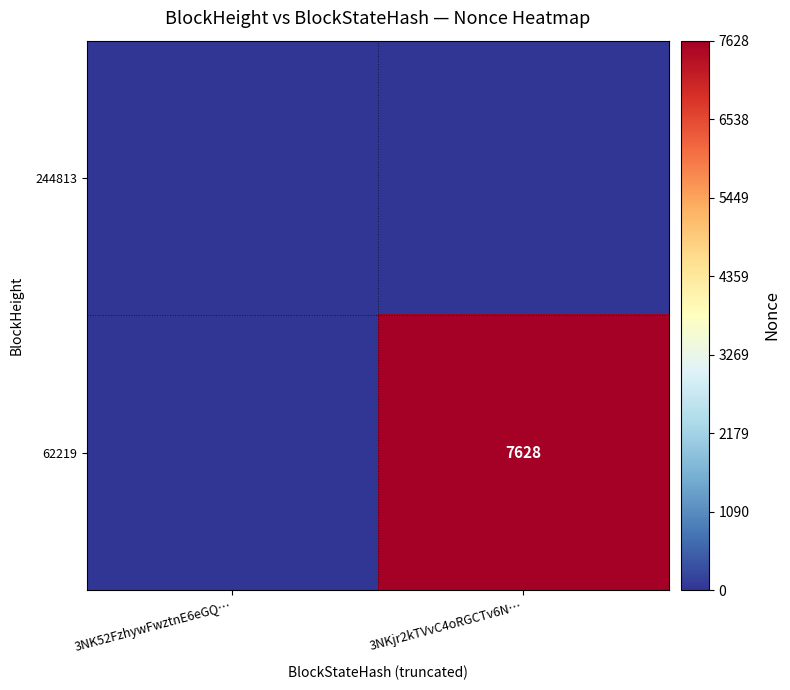

The 62219 series shows 11349 at 3NKjr2kTVvC4oRGCTv6N…. True or false?

False